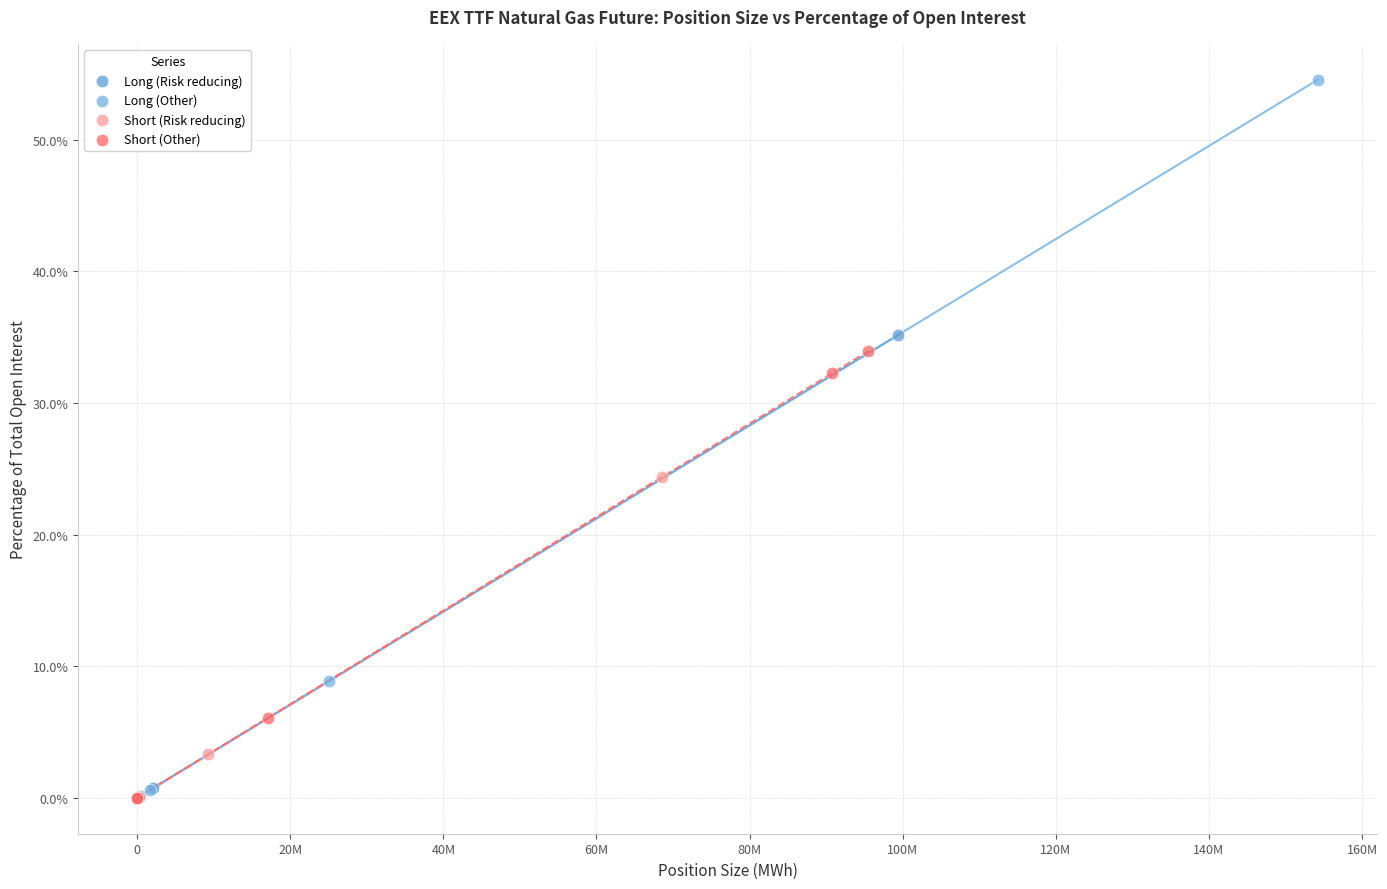

Which series contains the highest Y value?

Long (Other)